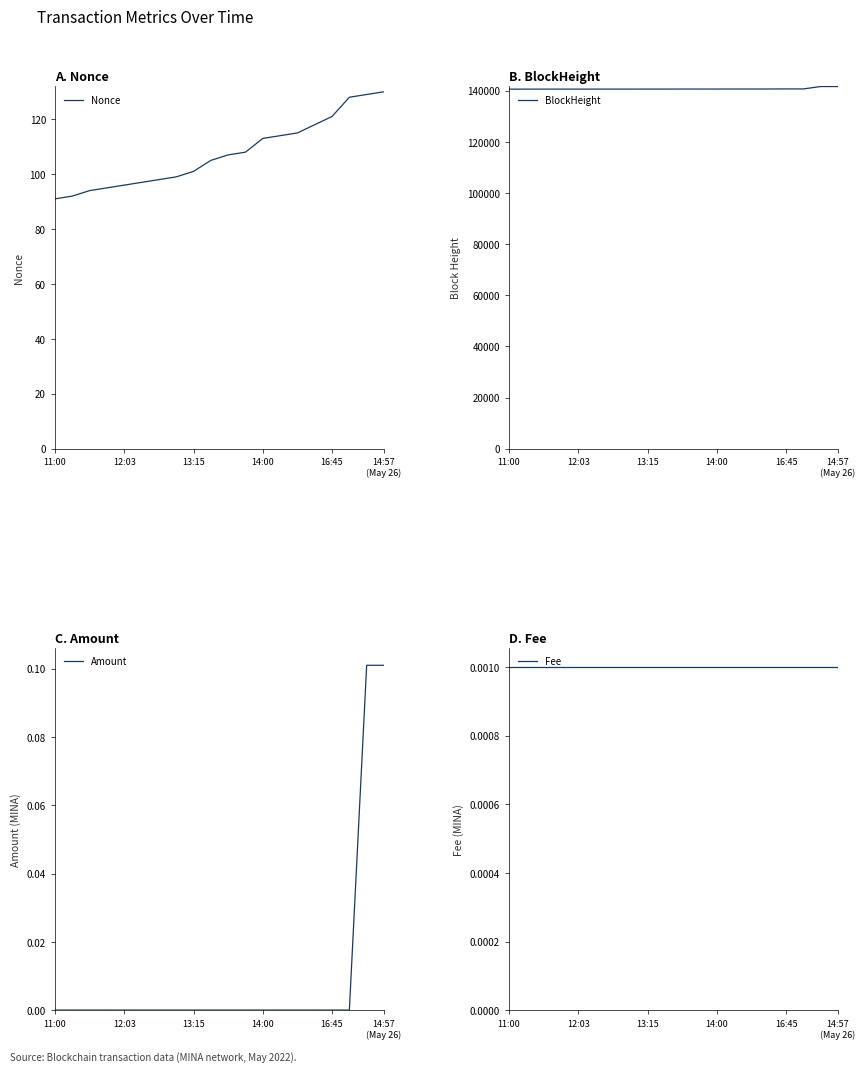

At which category does the chart reach its minimum across all series?

11:00